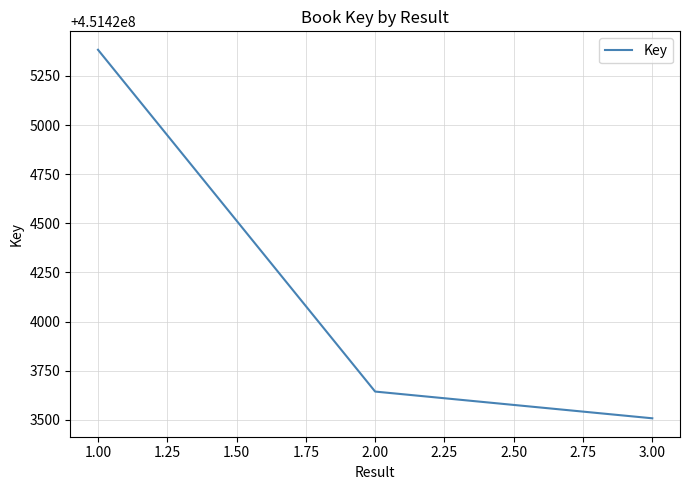

Does the chart have visible grid lines?

Yes